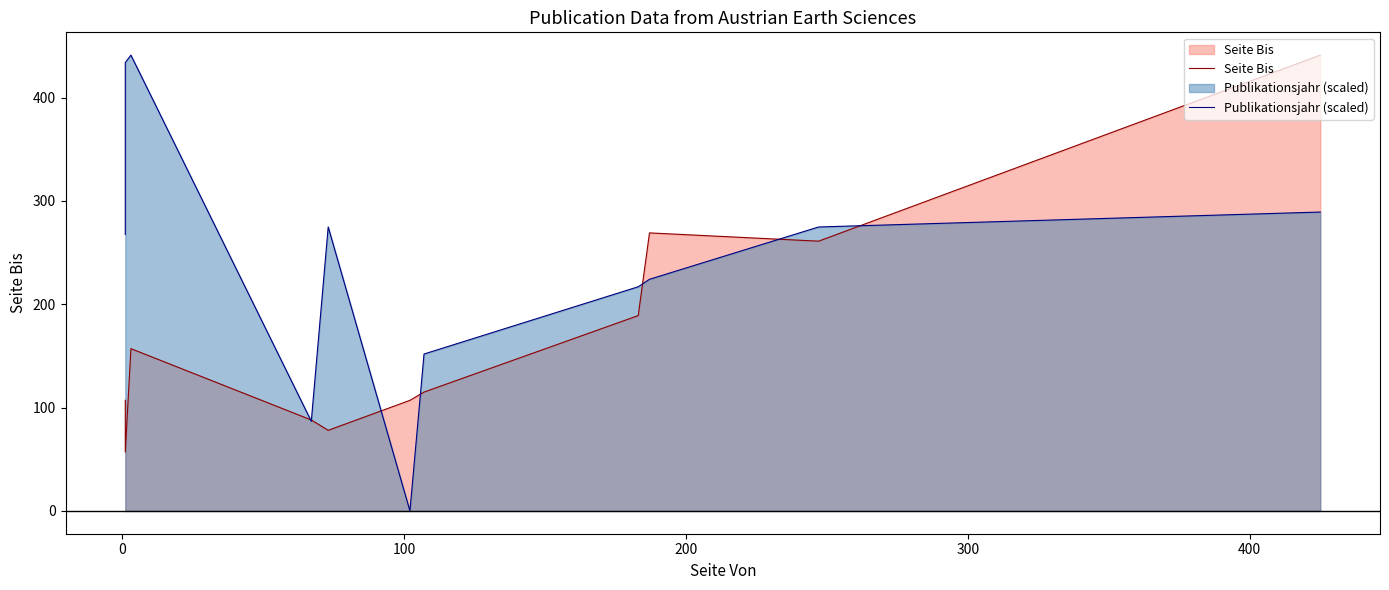

How many lines are shown in the chart?

2